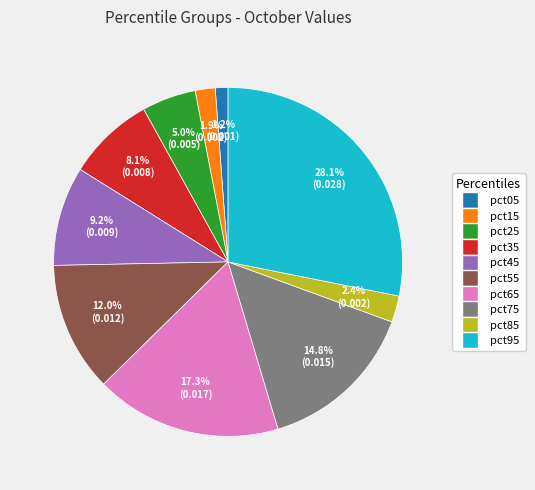

Does pct95 account for over 50% of the chart?

No